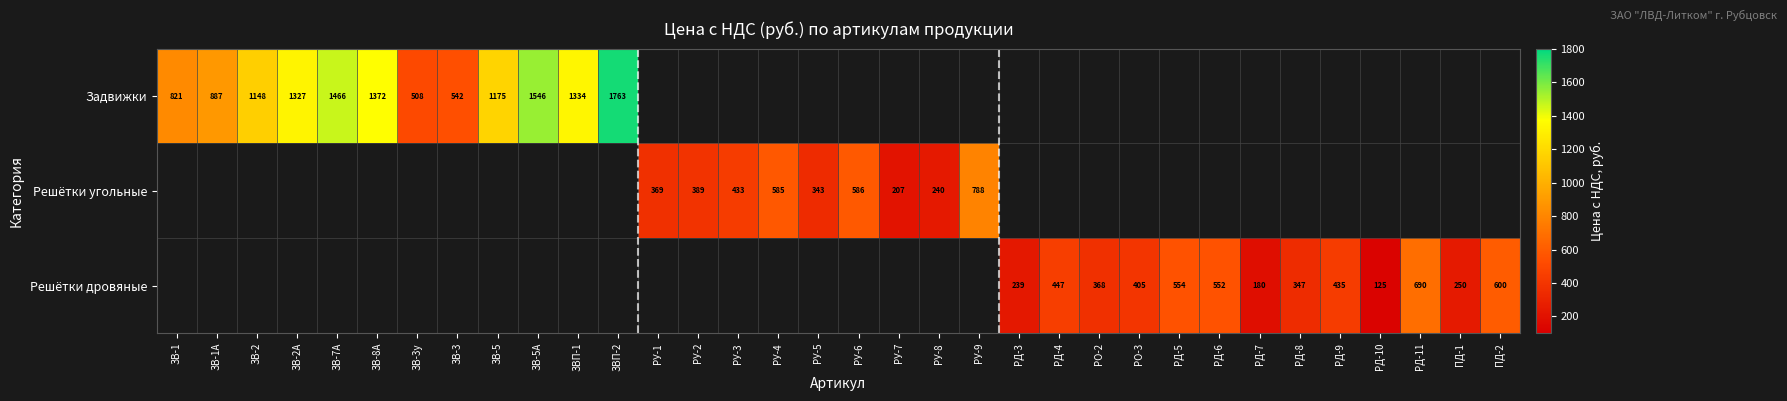

Count the number of categories in the chart.

34